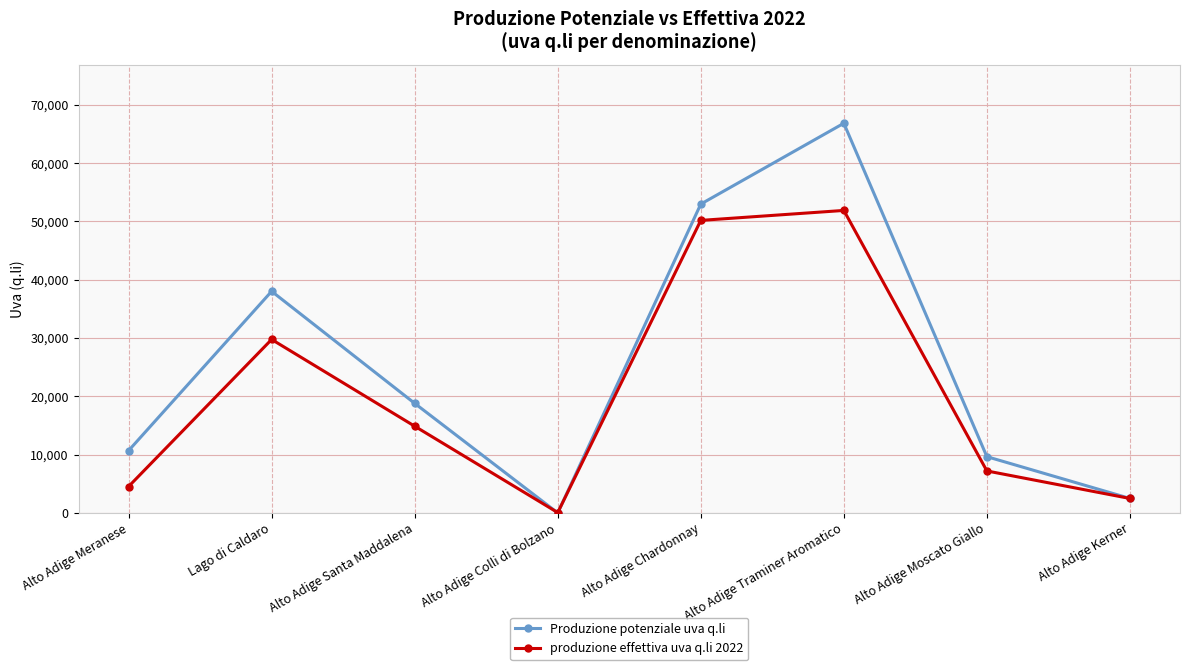

What are all the series names shown in the legend?

Produzione potenziale uva q.li, produzione effettiva uva q.li 2022